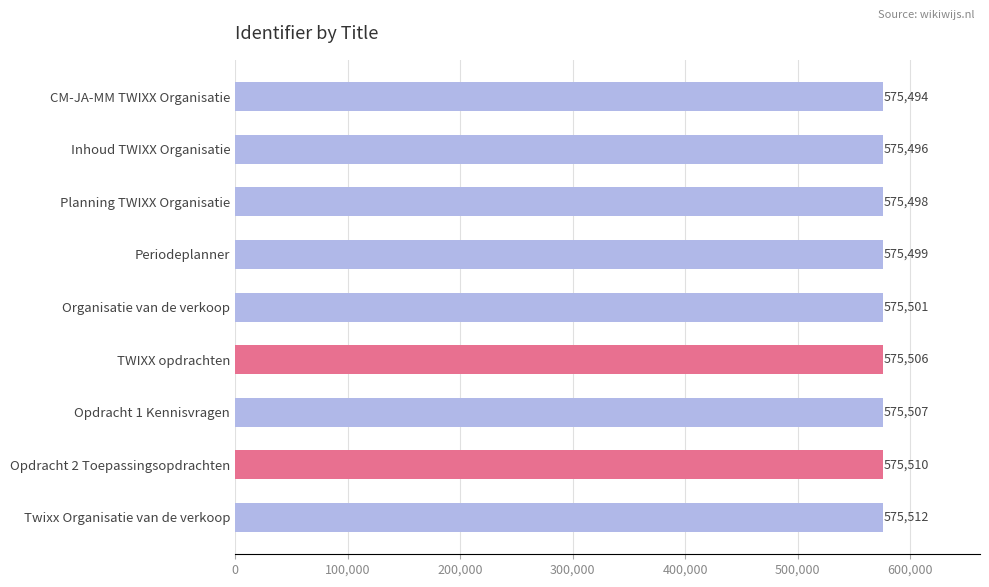

What is the sum of the values at TWIXX opdrachten and Organisatie van de verkoop?

1151007